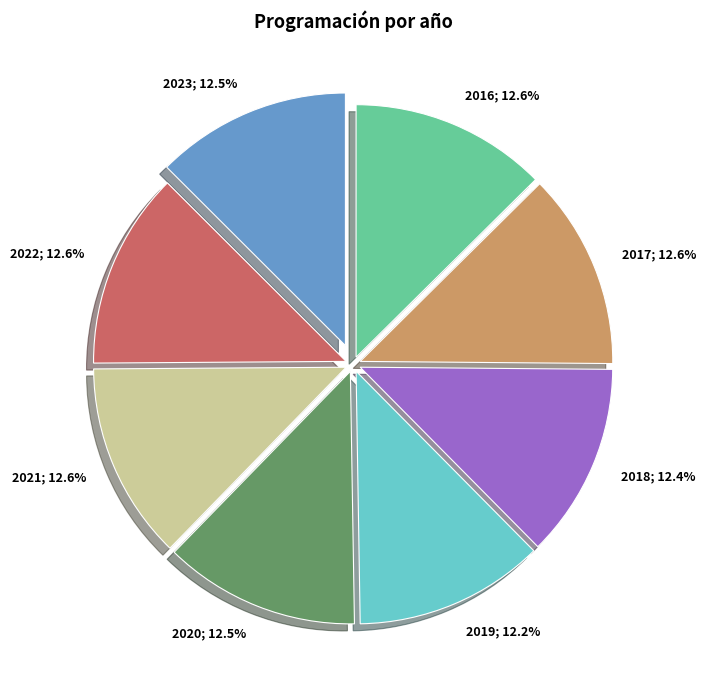

Is there a majority slice in this chart?

No